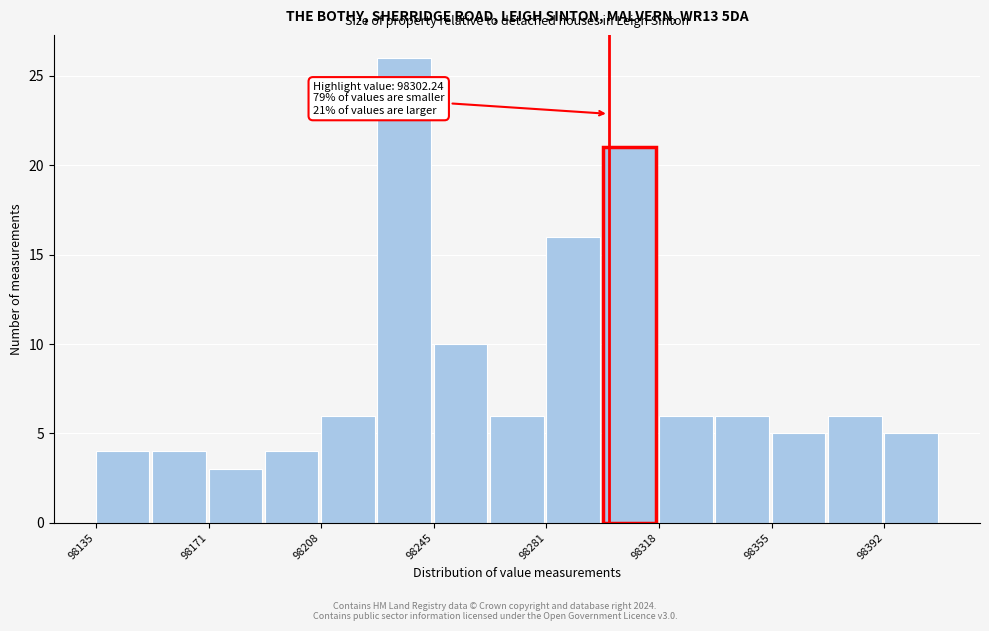

Around what value on the x-axis is the tallest bar? Give the approximate position of its centre, as read against the axis.

98235